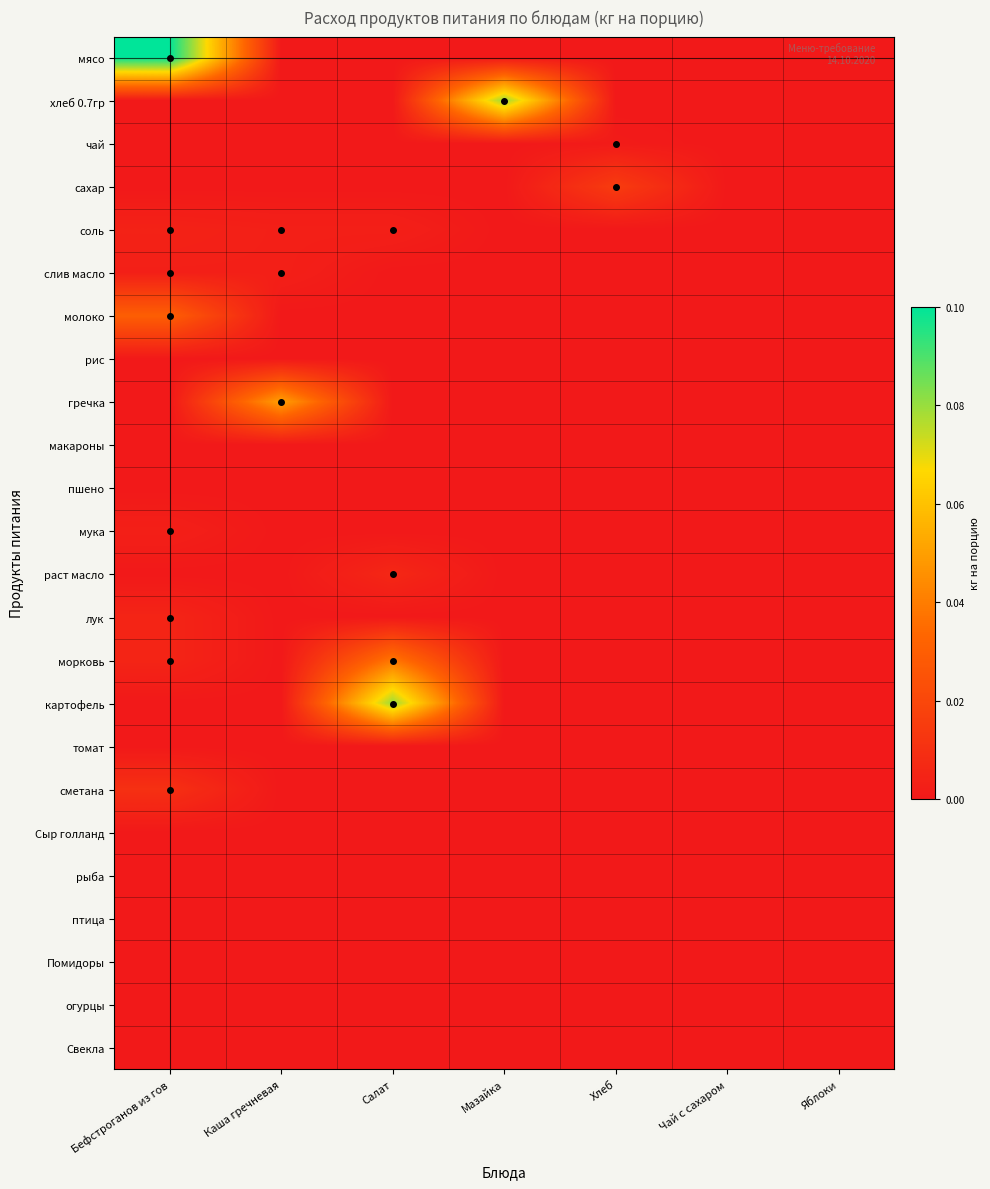

Which series has the largest total across all categories?

мясо